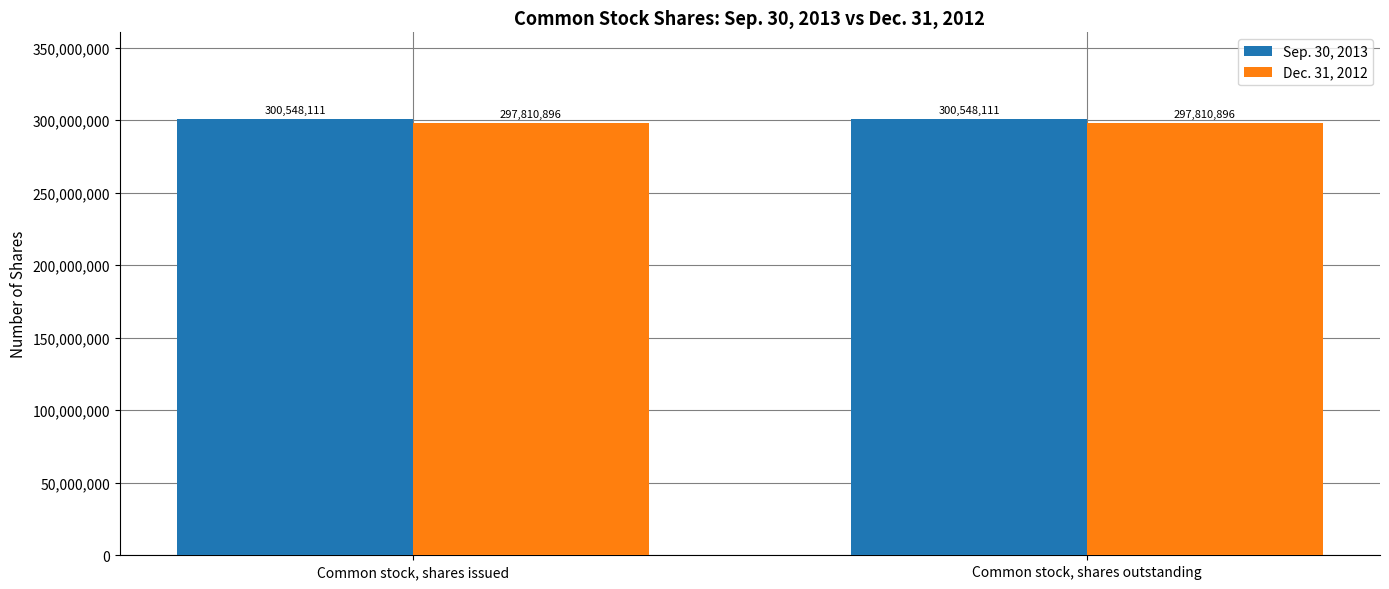

What is the label of the 1st bar from the right?

Common stock, shares outstanding